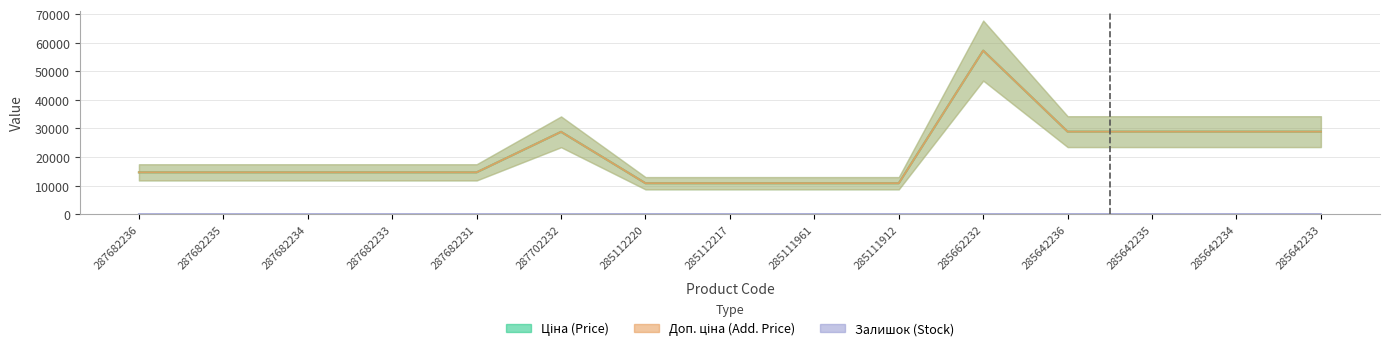

True or false: Залишок has a value of 26.7 at 285111912.

False